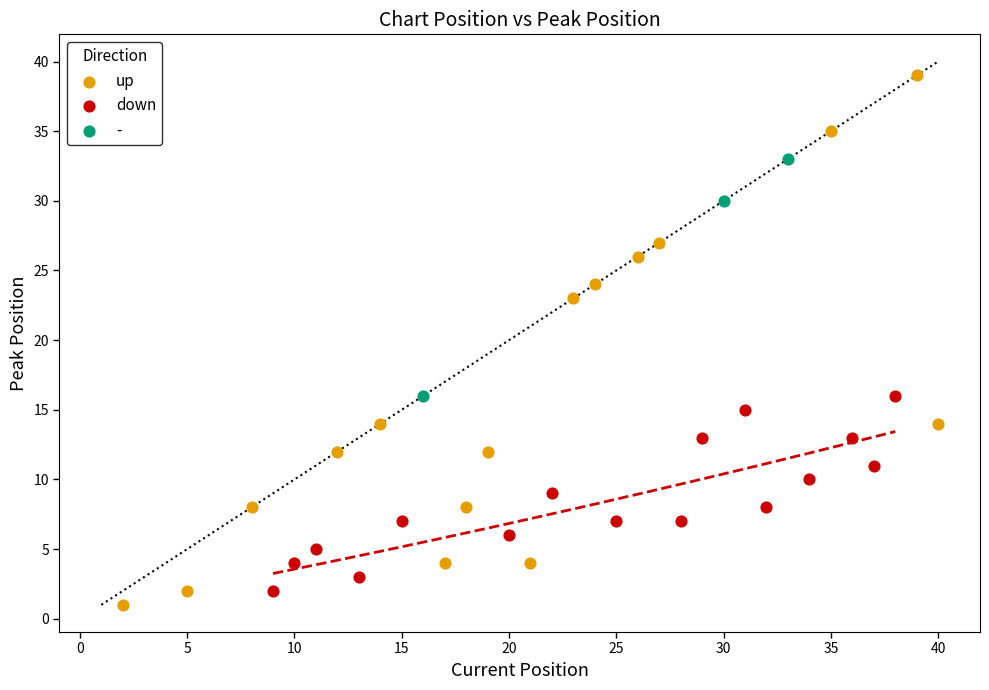

Which series contains the highest Y value?

up